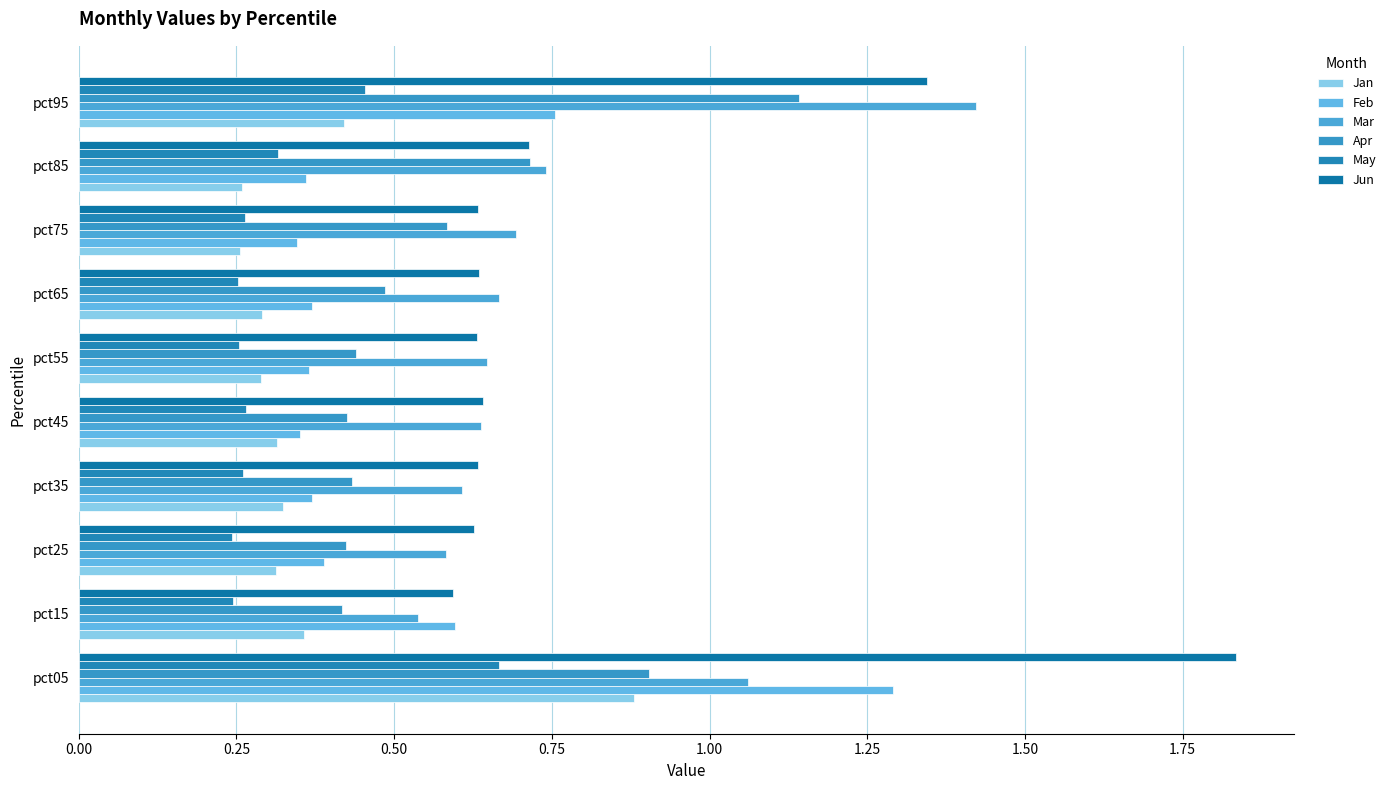

How many Jan values are between 0 and 1?

10